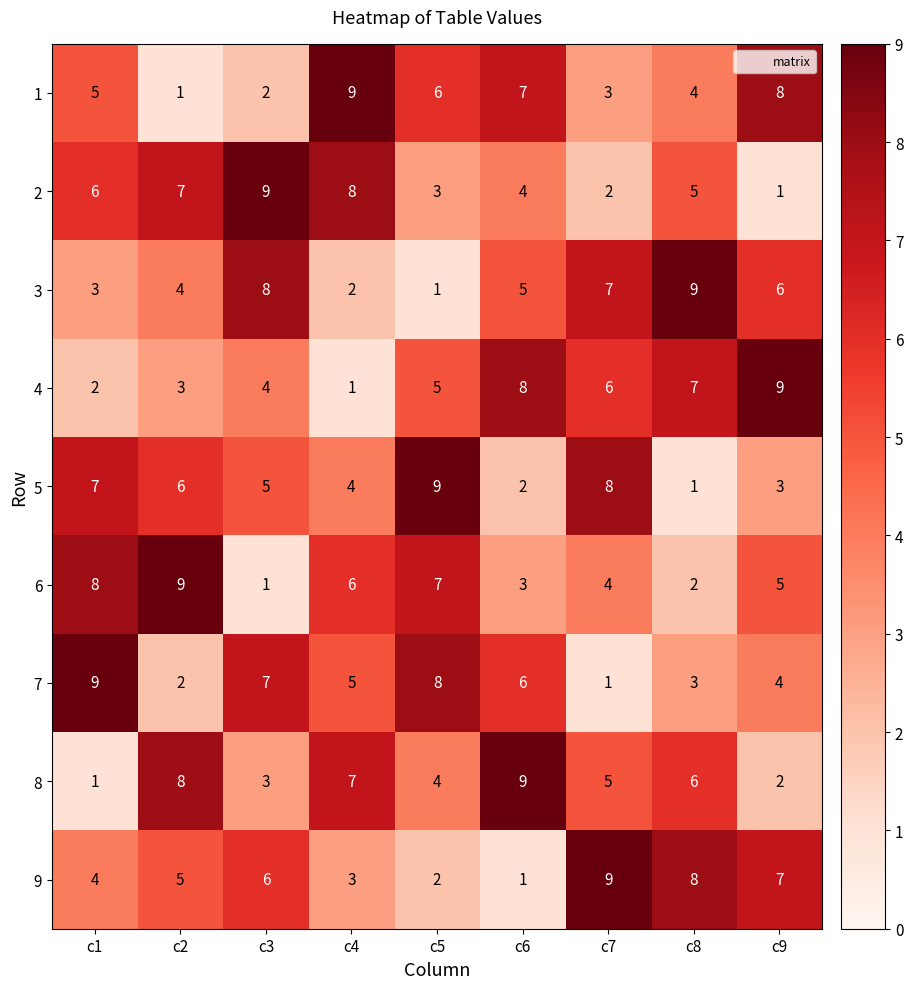

What is the total value across all series at c9?

45